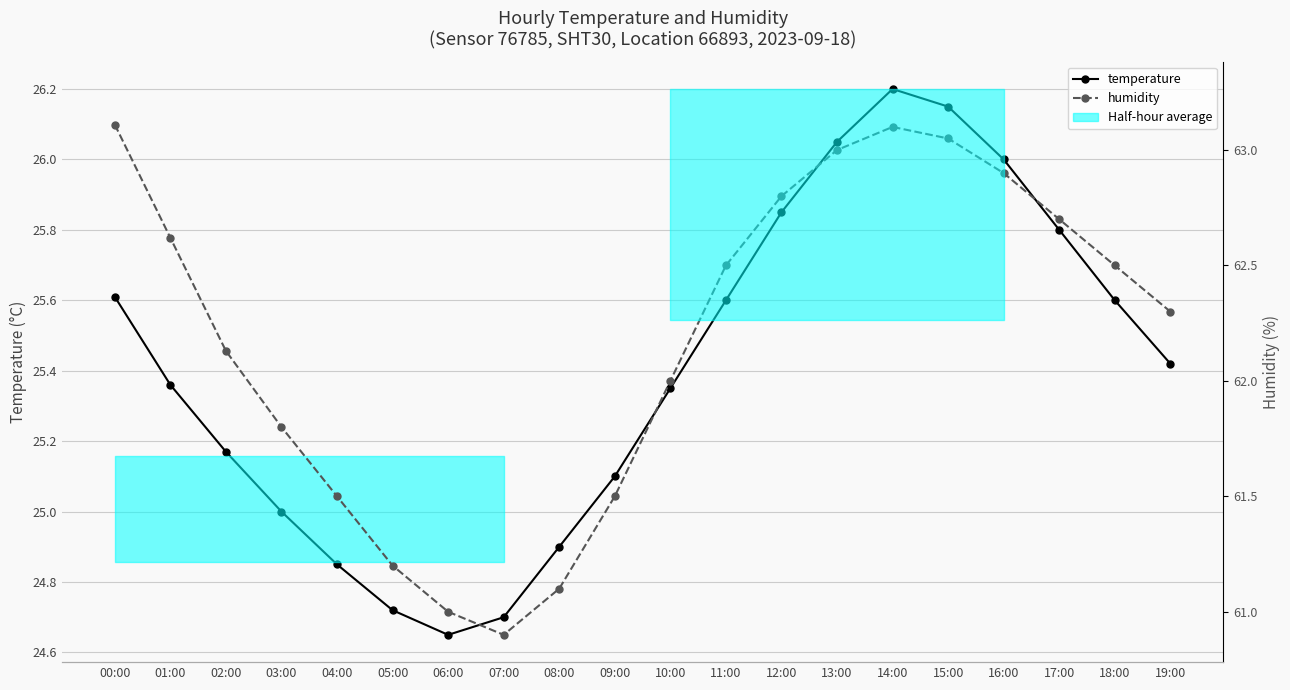

True or false: temperature and humidity cross at least once.

False